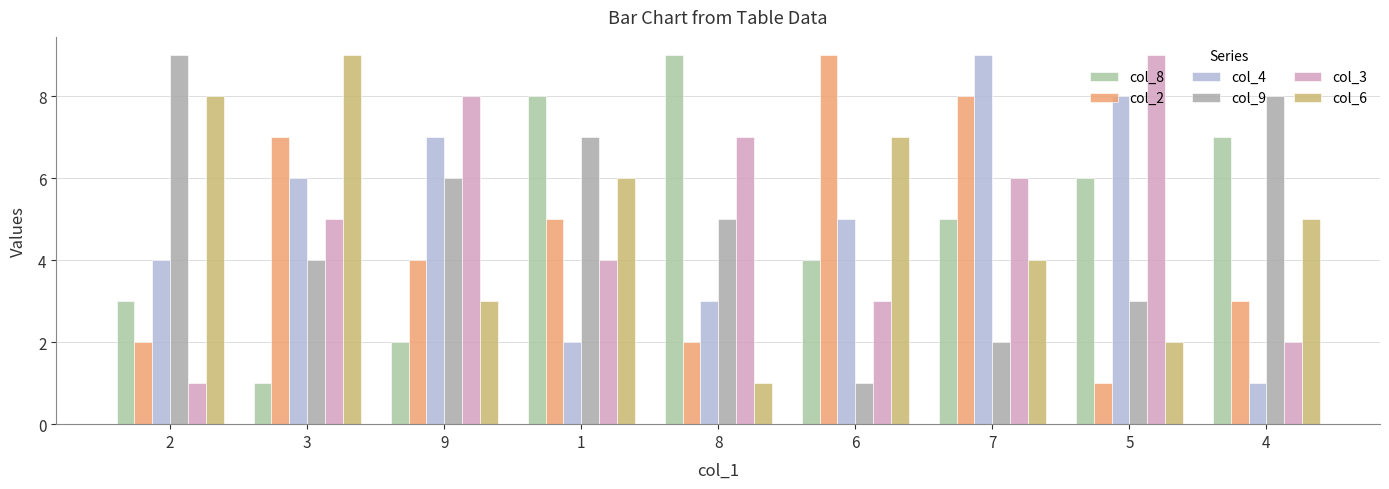

Is it true that col_2 equals 5 at 4?

False